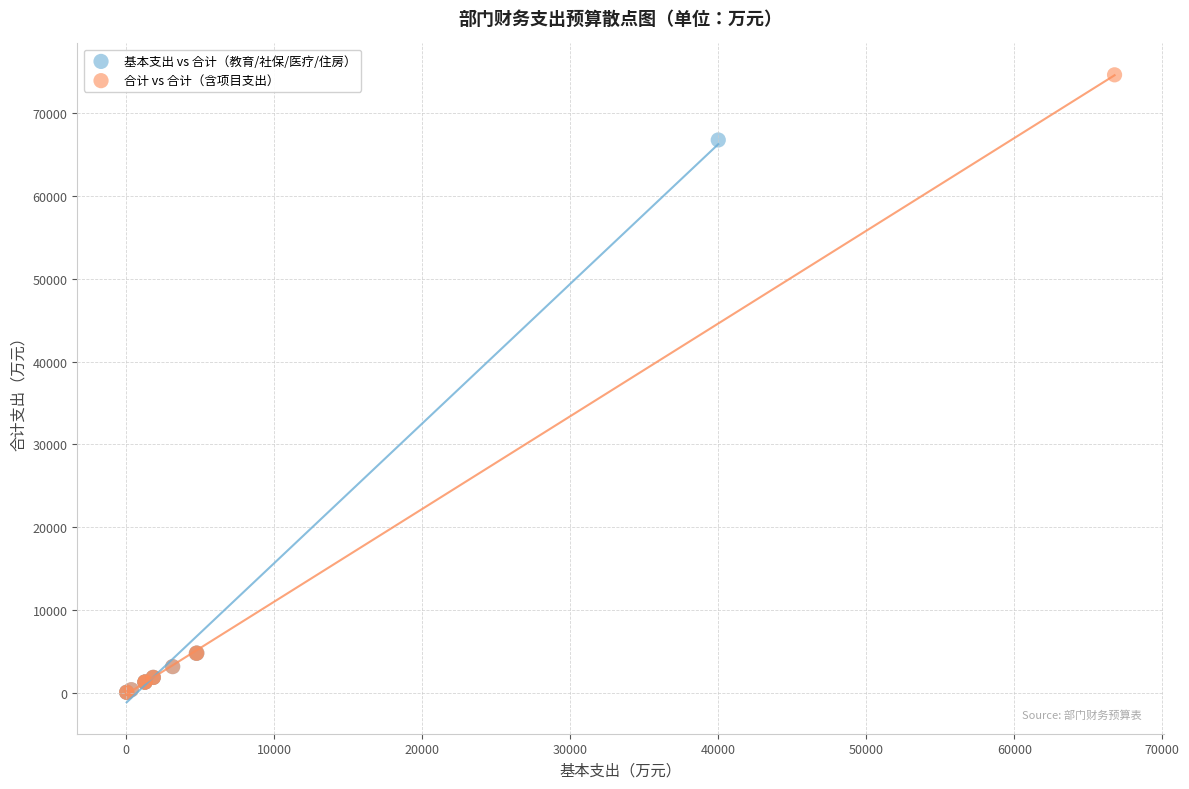

Which series contains the highest Y value?

合计 vs 合计（含项目支出）